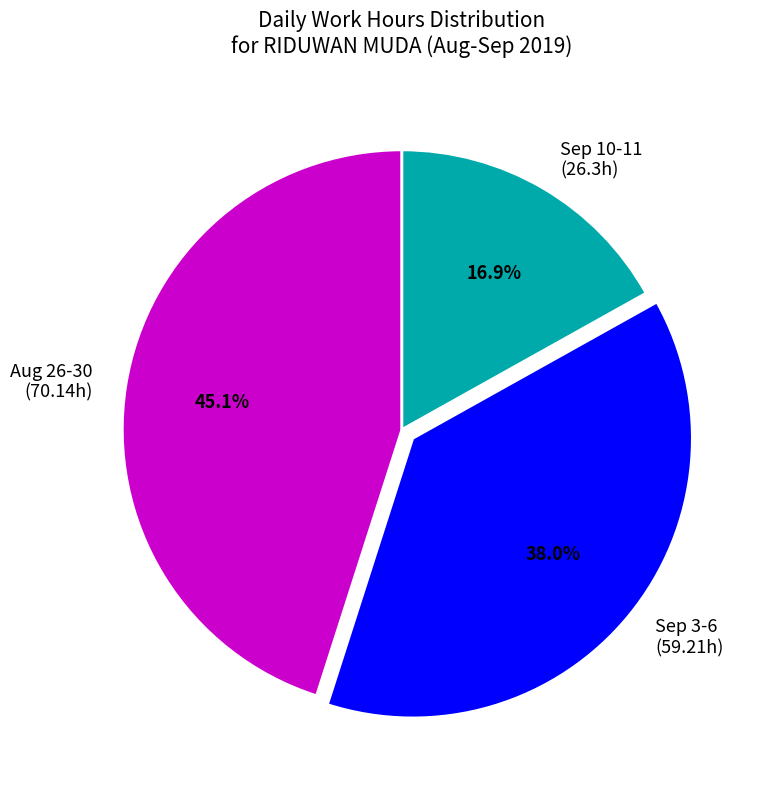

Is there a majority slice in this chart?

No